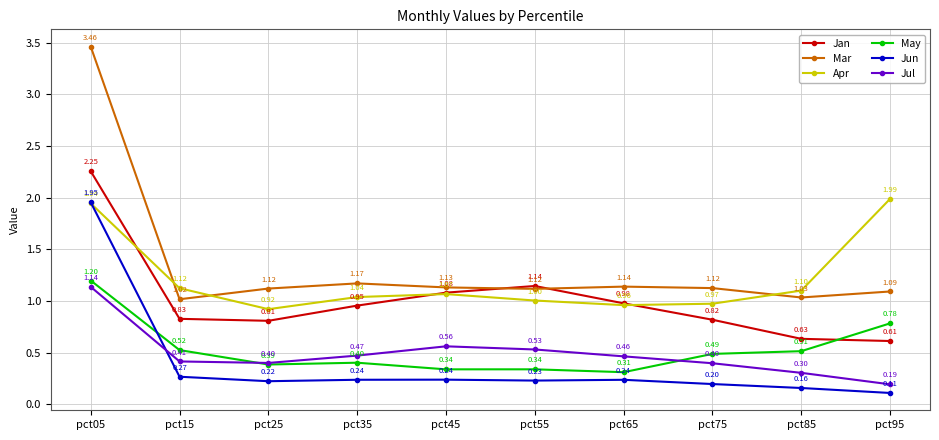

List the series in order of their peak value, lowest first.

Jul, May, Jun, Apr, Jan, Mar